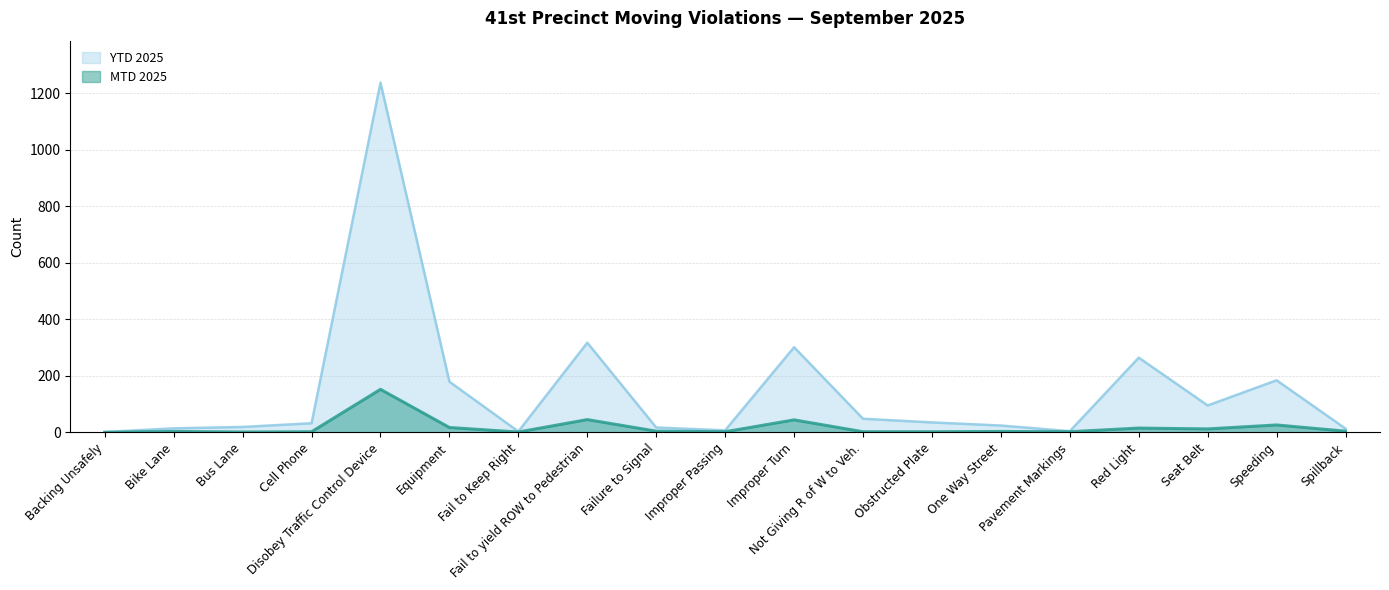

The MTD 2025 series shows 4 at One Way Street. True or false?

False